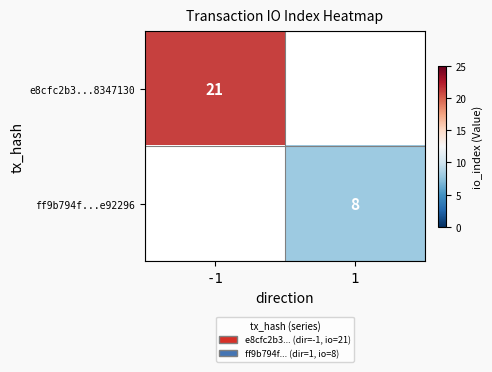

The value of ff9b794f...e92296 at 1 is 5. True or false?

False